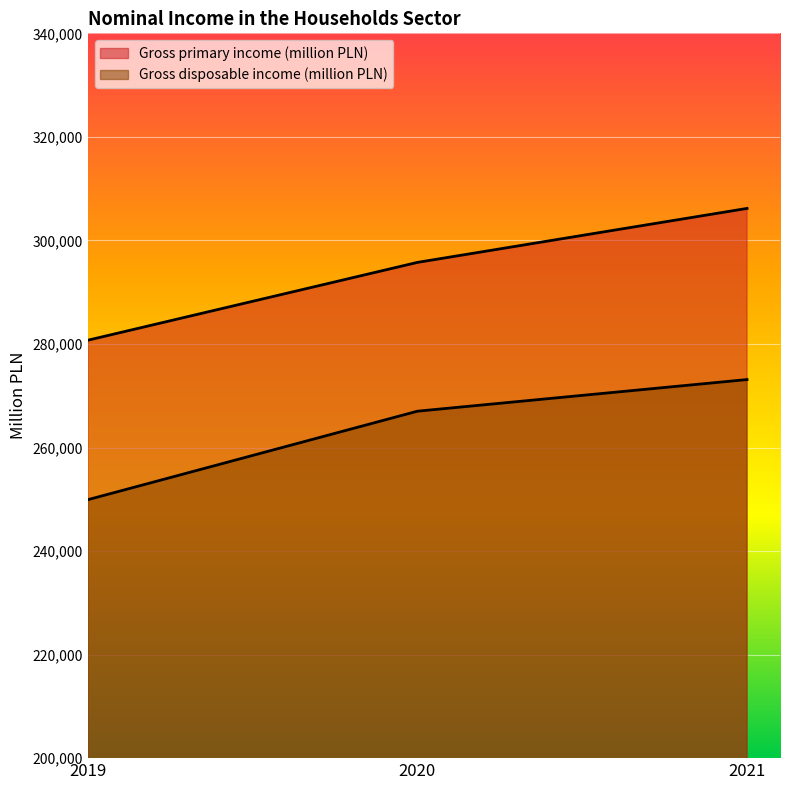

What is the value of the Gross primary income (million PLN) point at the 3rd from the left?

306181